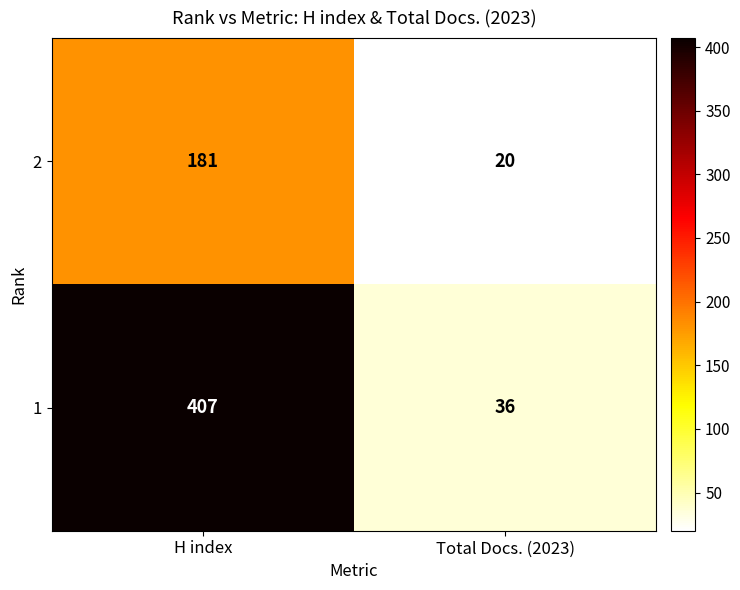

True or false: 1 has a value of 52 at Total Docs. (2023).

False